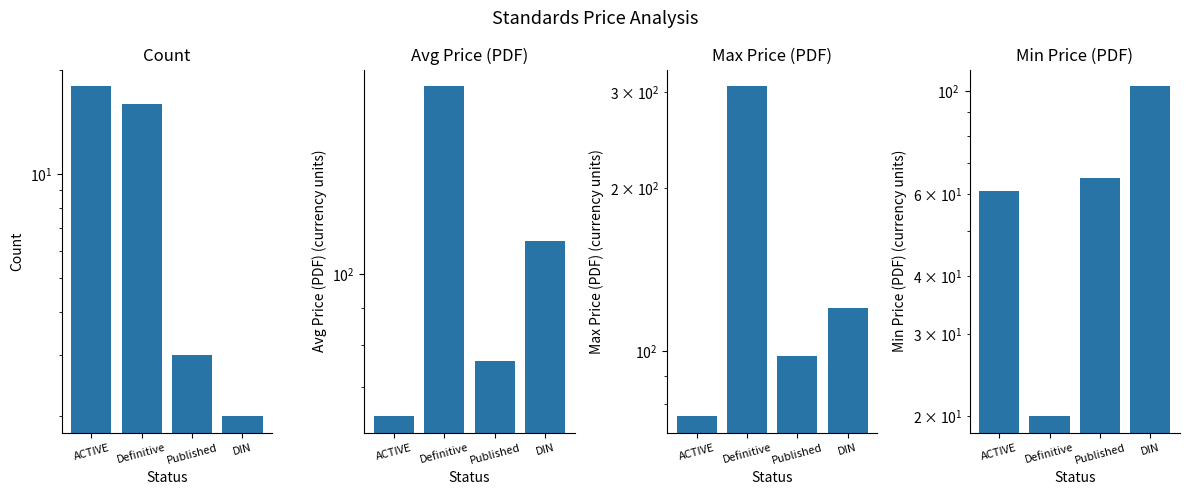

What is the maximum value shown in the chart?

308.0